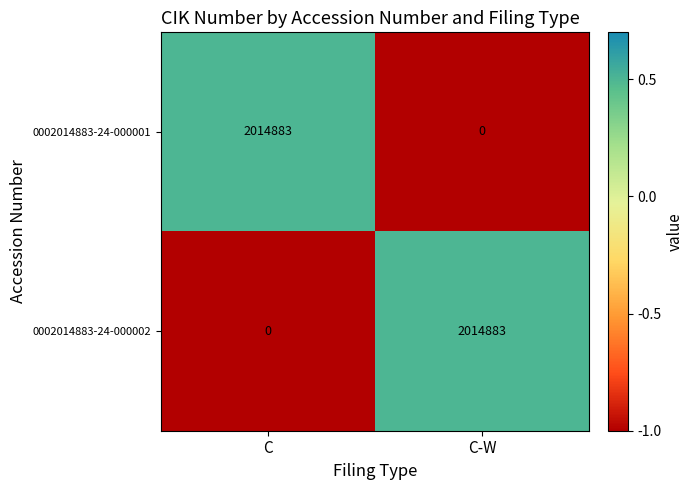

Is it true that 0002014883-24-000001 equals 2014883 at C?

True